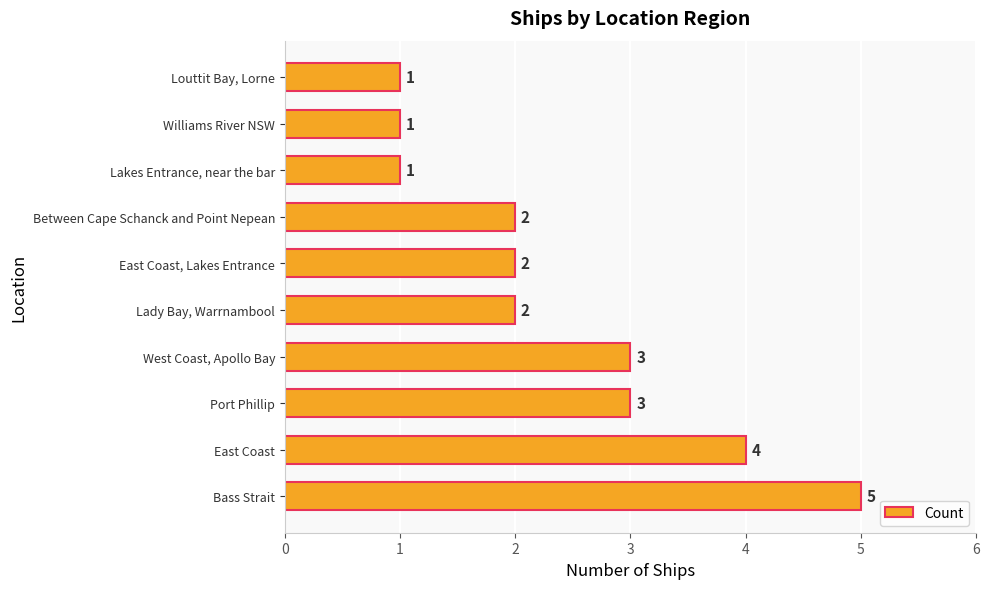

Between Williams River NSW and Lady Bay, Warrnambool, which is larger?

Lady Bay, Warrnambool